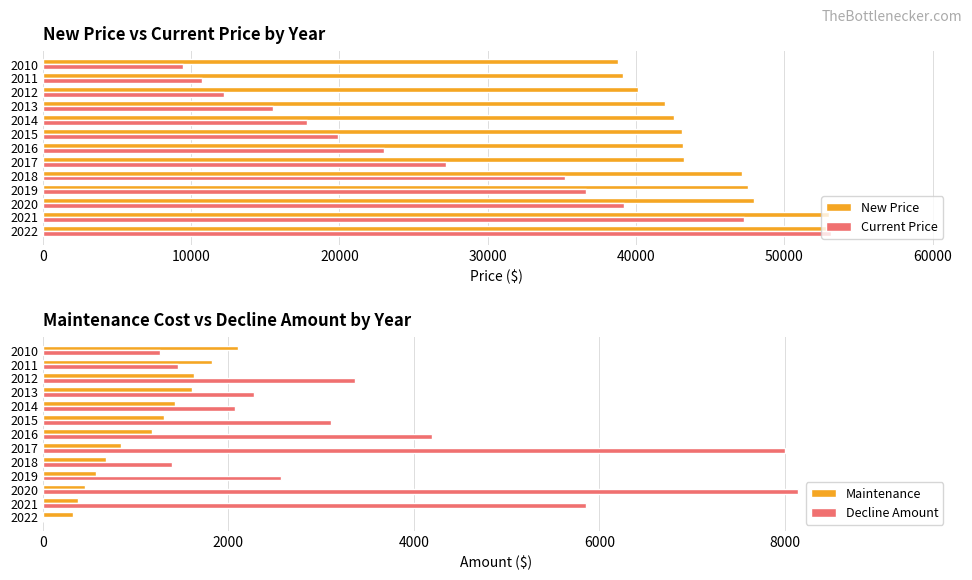

What is the value of the Maintenance bar at the 13th from the left?

2107